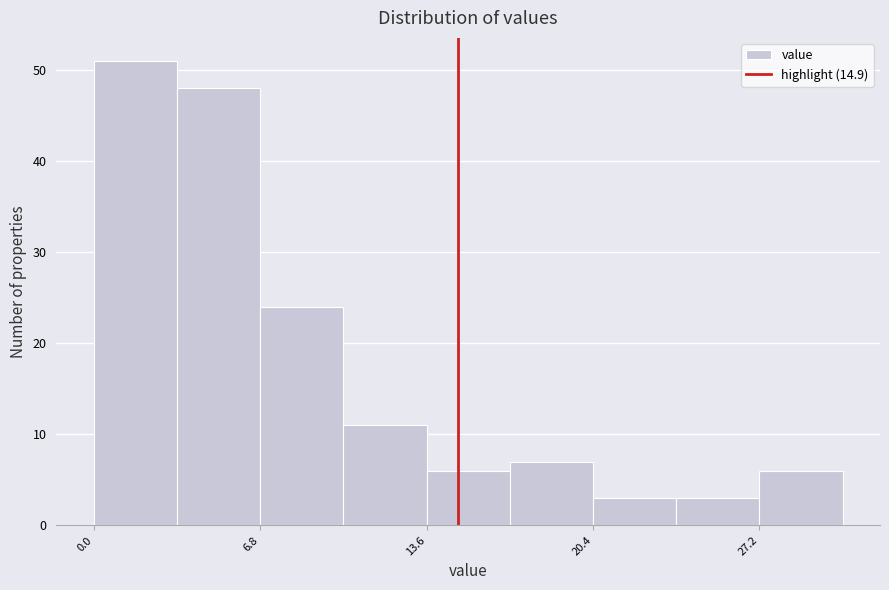

Around what value on the x-axis is the tallest bar? Give the approximate position of its centre, as read against the axis.

2